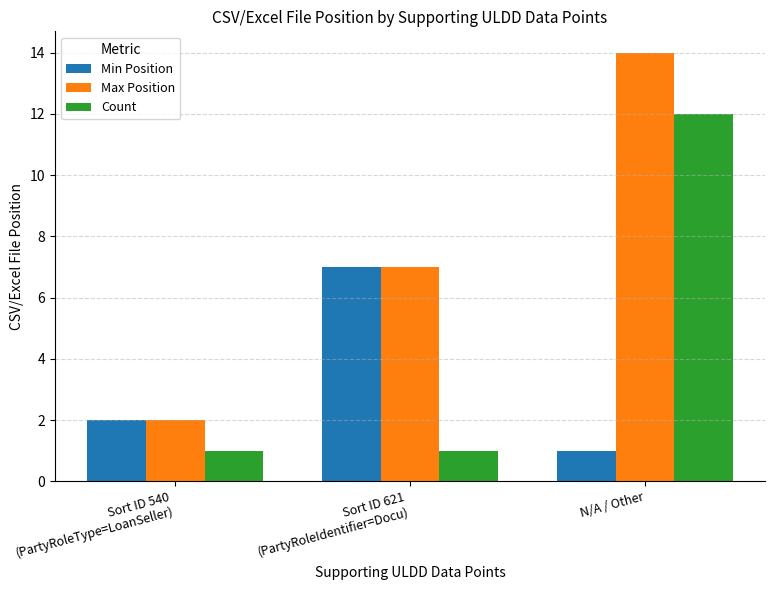

What is the sum of the Count values at N/A / Other and Sort ID 621
(PartyRoleIdentifier=Docu)?

13